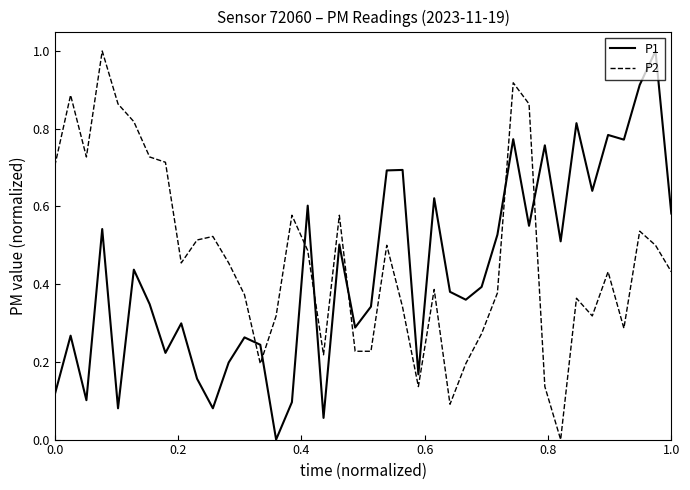

What is the greatest value displayed?

1.0